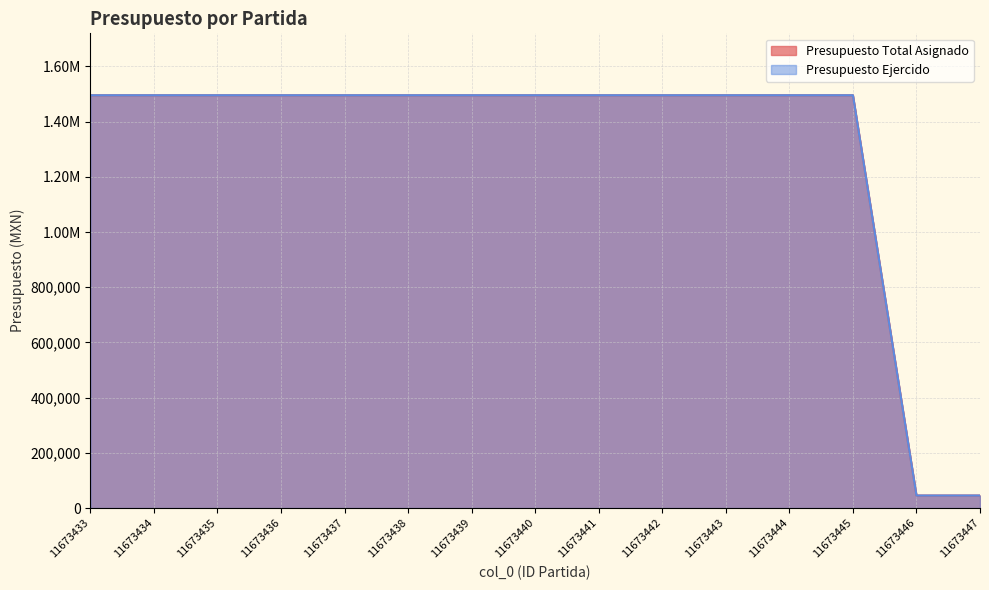

The Presupuesto Total Asignado series shows 1495681.6 at 11673444. True or false?

True